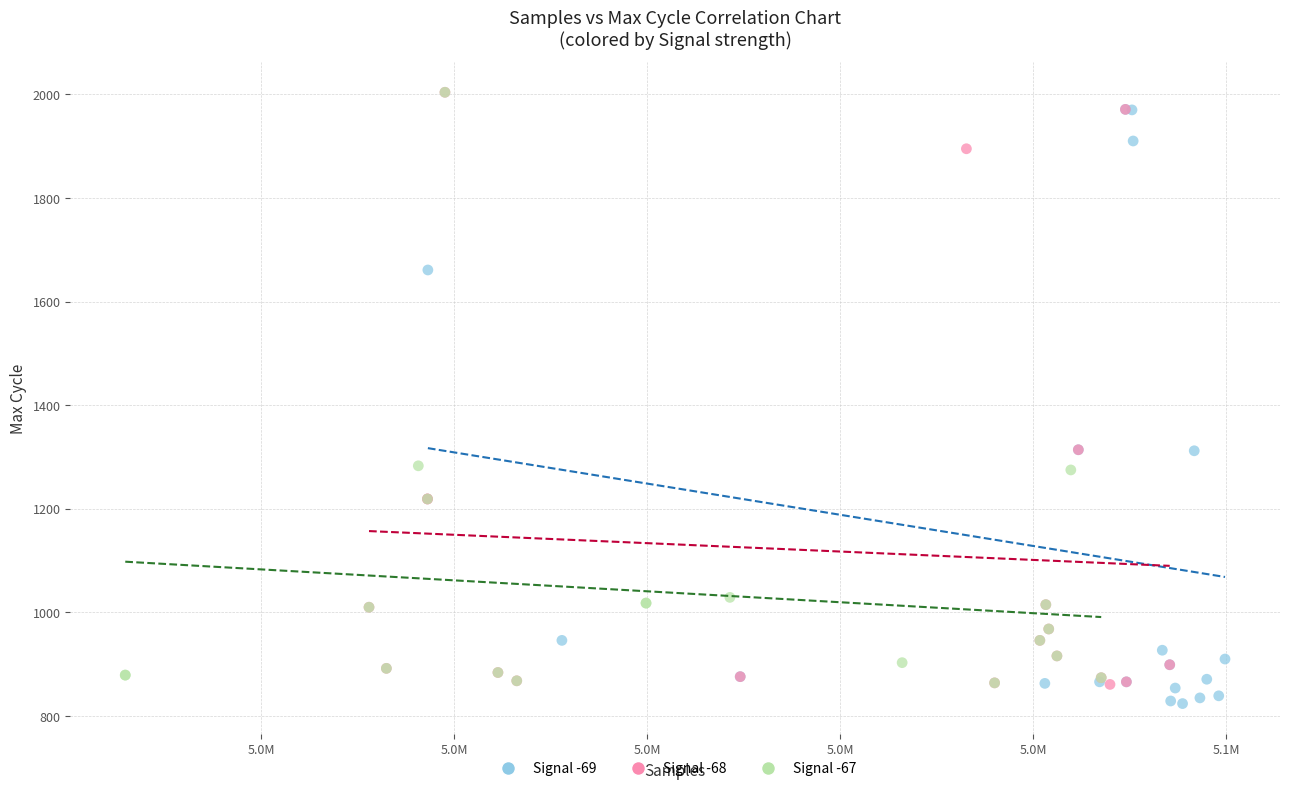

Which series reaches the minimum Y coordinate?

Signal -69